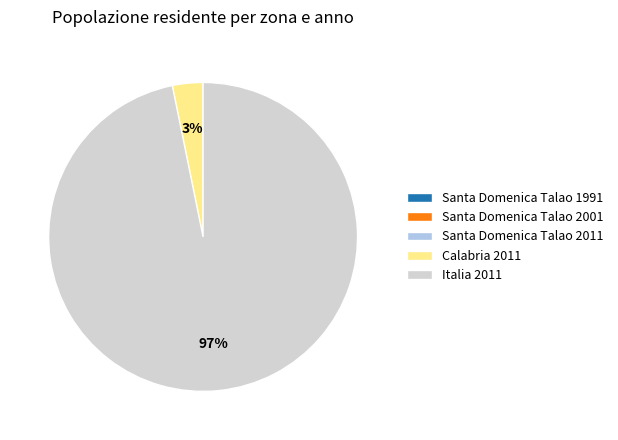

Does any single category account for the majority?

Yes